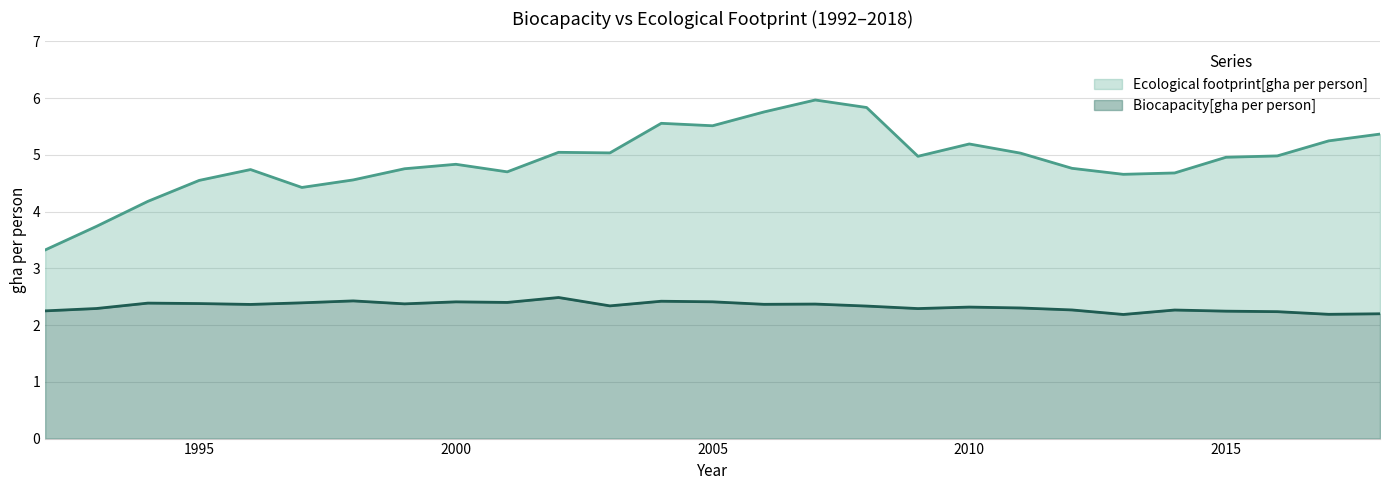

Reading right to left, transcribe all the data shown in this chart.

Biocapacity[gha per person]: 2.2	2.2	2.2	2.2	2.3	2.2	2.3	2.3	2.3	2.3	2.3	2.4	2.4	2.4	2.4	2.3	2.5	2.4	2.4	2.4	2.4	2.4	2.4	2.4	2.4	2.3	2.3
Ecological footprint[gha per person]: 5.4	5.2	5.0	5.0	4.7	4.7	4.8	5.0	5.2	5.0	5.8	6.0	5.8	5.5	5.6	5.0	5.0	4.7	4.8	4.8	4.6	4.4	4.7	4.5	4.2	3.7	3.3